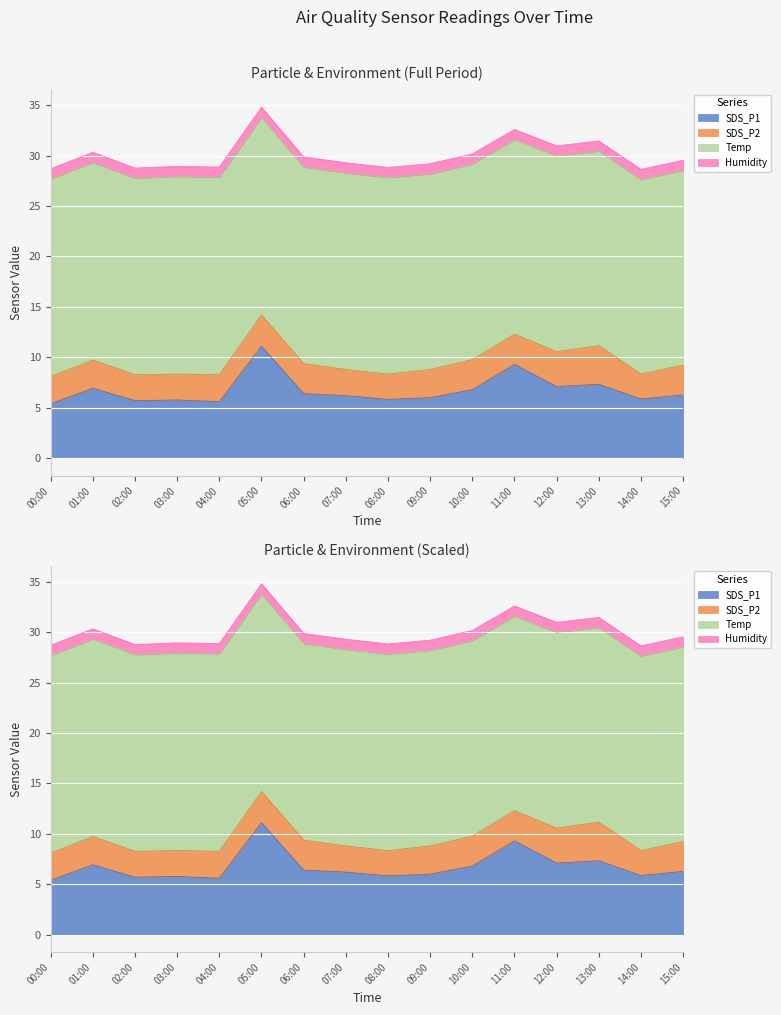

At 07:00, list the series in order from smallest to largest.

Humidity, SDS_P2, SDS_P1, Temp